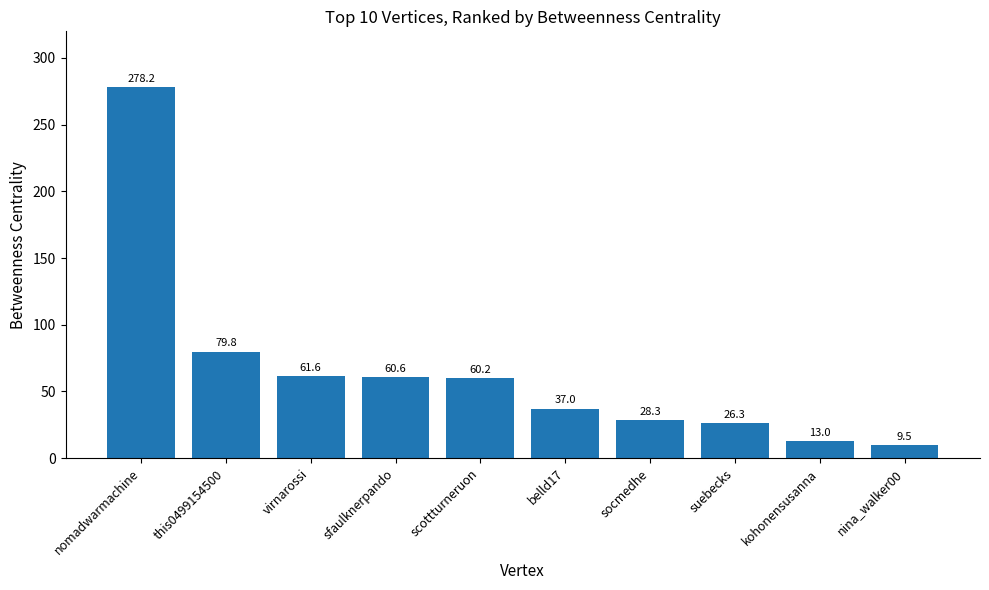

True or false: the data shows 26.3 at suebecks.

True